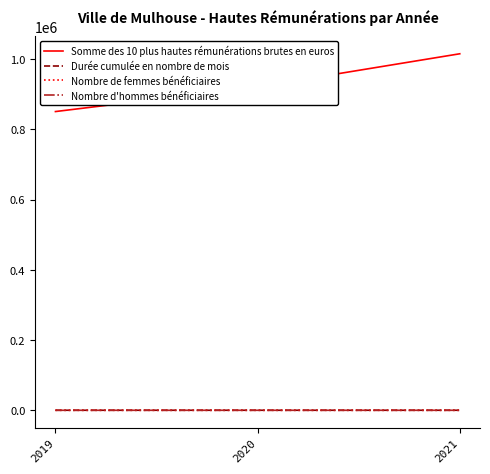

What are all the series names shown in the legend?

Somme des 10 plus hautes rémunérations brutes en euros, Durée cumulée en nombre de mois, Nombre de femmes bénéficiaires, Nombre d'hommes bénéficiaires